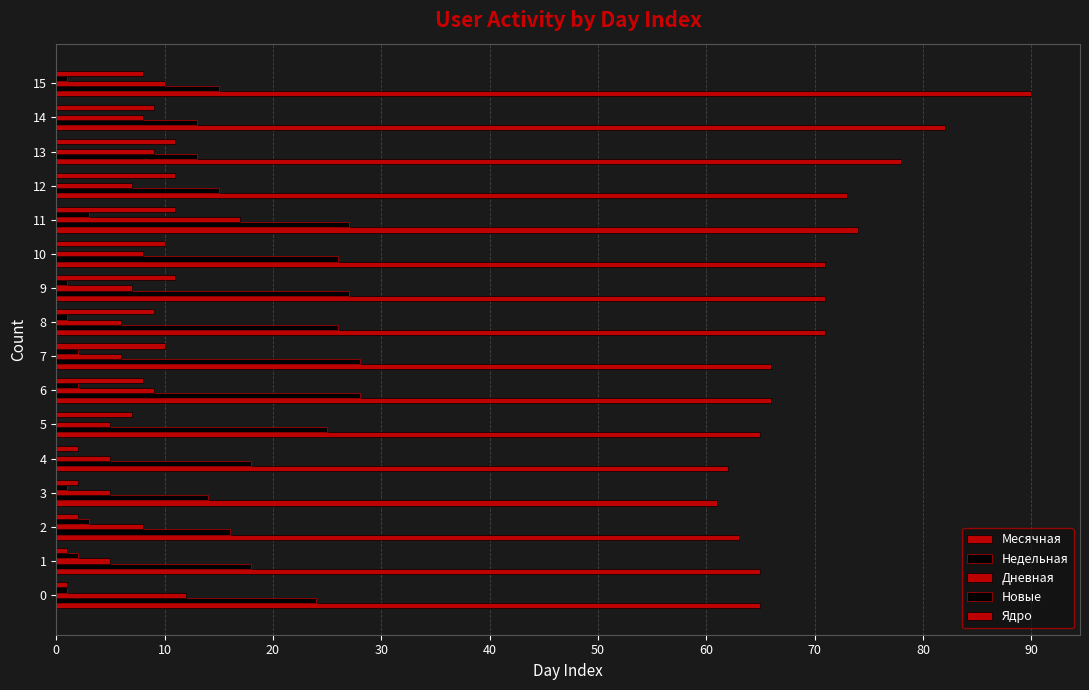

How many distinct data groups are displayed?

5